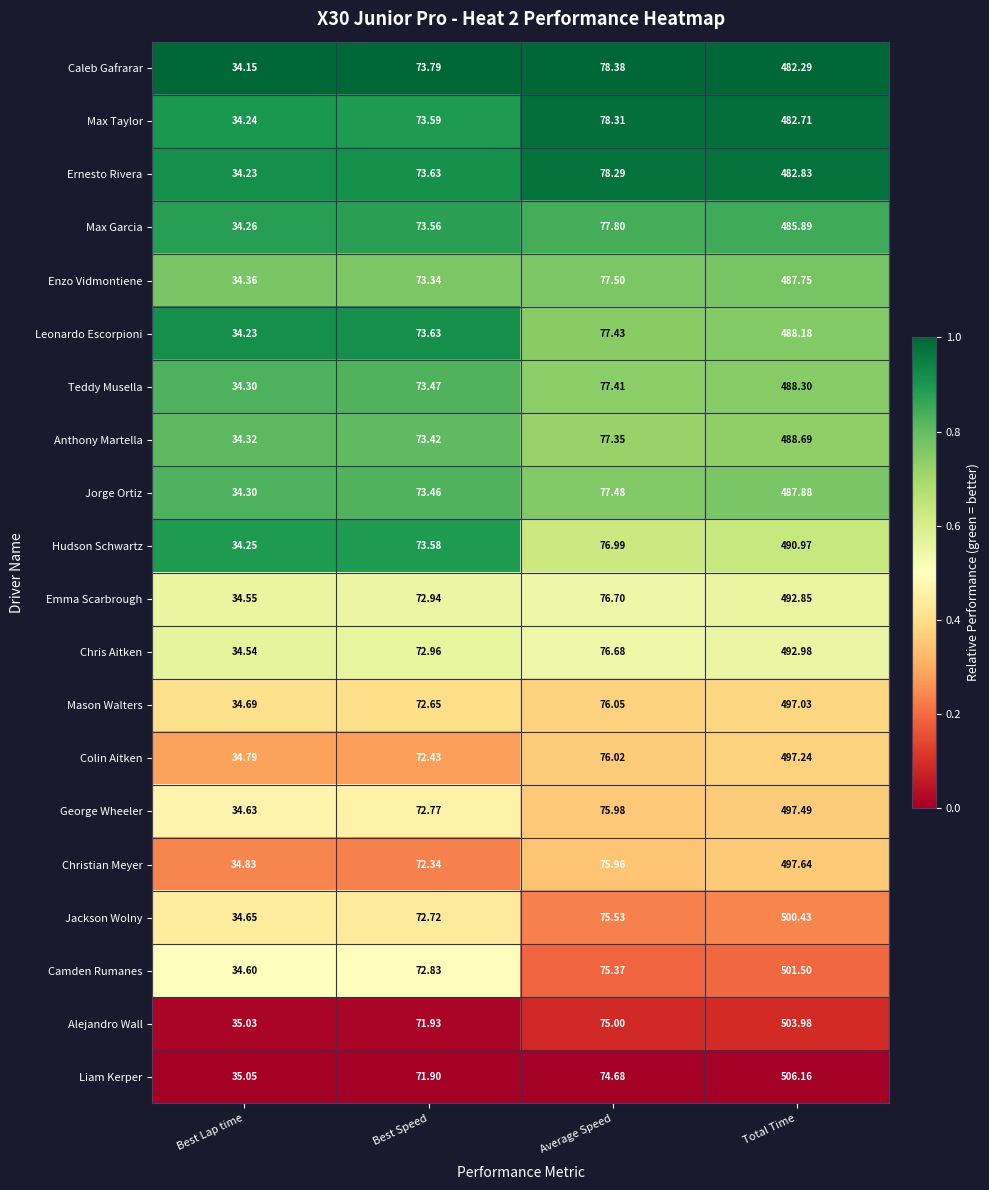

Which series has the largest total across all categories?

Liam Kerper